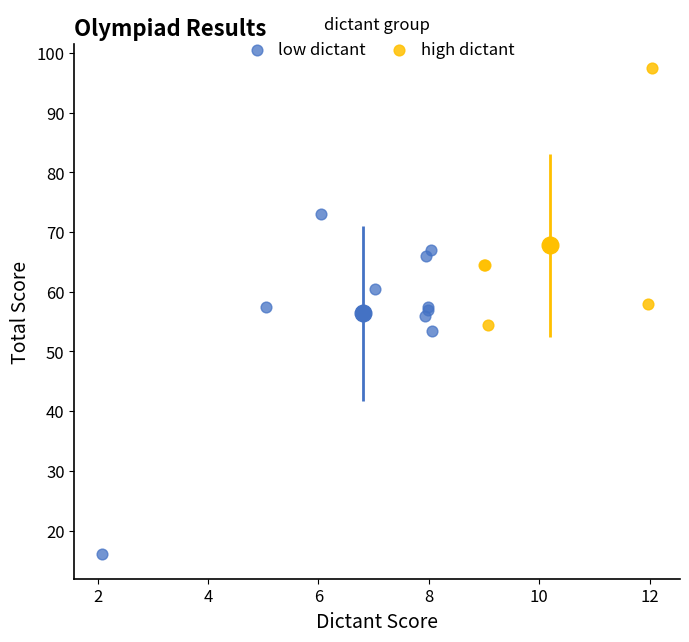

Which series contains the highest Y value?

high dictant